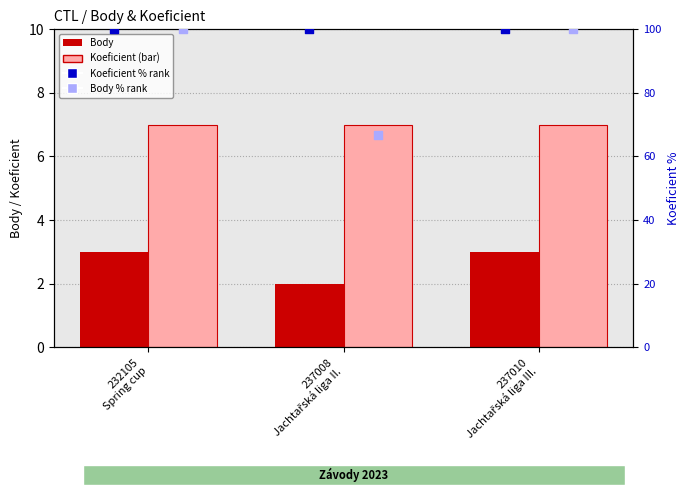

What is the total value across all series at 237008
Jachtařská liga II.?

175.7